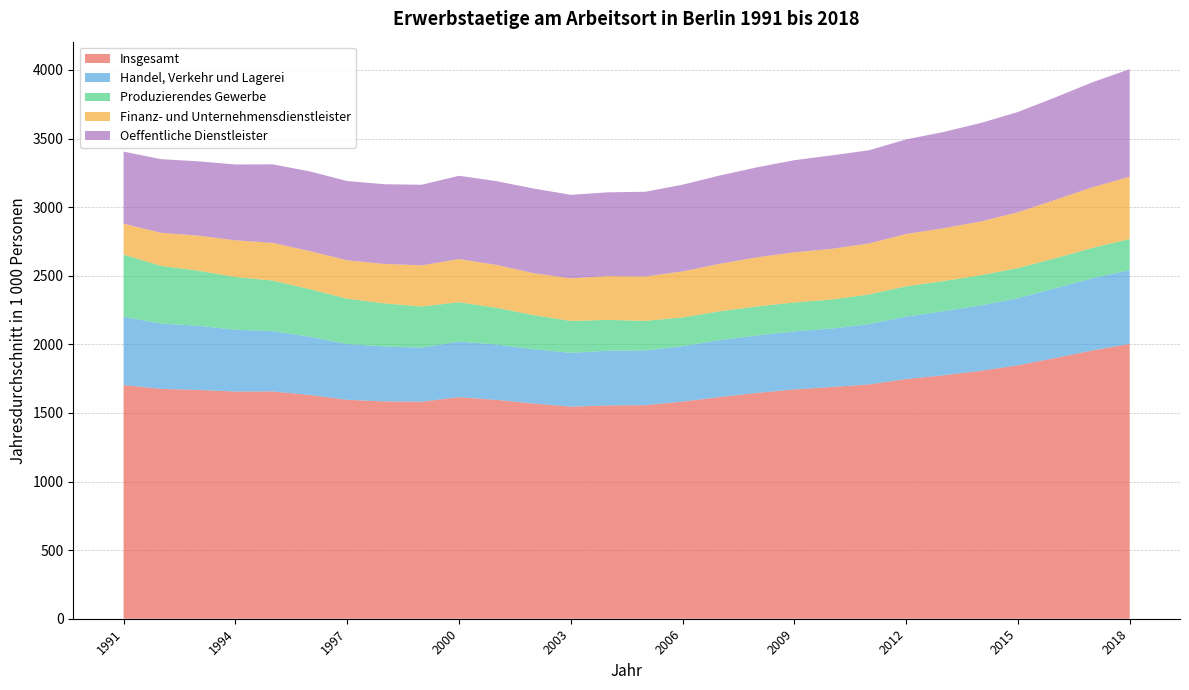

Reading left to right, extract all data points from this chart.

Insgesamt: 1991=1703.2	1992=1675.6	1993=1667.6	1994=1656.1	1995=1656.7	1996=1630.8	1997=1595.8	1998=1584.1	1999=1582.2	2000=1615.0	2001=1595.6	2002=1568.6	2003=1545.7	2004=1554.7	2005=1556.7	2006=1582.5	2007=1616.0	2008=1645.7	2009=1671.5	2010=1689.0	2011=1707.6	2012=1747.2	2013=1774.2	2014=1806.9	2015=1847.1	2016=1900.2	2017=1955.5	2018=2003.4
Handel, Verkehr und Lagerei: 1991=498.4	1992=475.6	1993=468.0	1994=450.5	1995=439.1	1996=424.4	1997=406.5	1998=400.5	1999=393.8	2000=405.2	2001=403.5	2002=395.7	2003=392.4	2004=398.9	2005=398.7	2006=404.0	2007=415.2	2008=419.2	2009=422.6	2010=426.3	2011=440.2	2012=455.1	2013=467.0	2014=476.7	2015=488.9	2016=508.7	2017=525.8	2018=537.9
Produzierendes Gewerbe: 1991=453.1	1992=420.8	1993=401.5	1994=384.4	1995=369.1	1996=346.6	1997=330.6	1998=313.9	1999=299.9	2000=287.2	2001=267.6	2002=249.0	2003=232.6	2004=224.8	2005=215.7	2006=210.0	2007=209.6	2008=211.8	2009=211.3	2010=211.0	2011=216.0	2012=220.7	2013=219.9	2014=220.1	2015=219.9	2016=218.4	2017=221.6	2018=226.5
Finanz- und Unternehmensdienstleister: 1991=224.5	1992=241.4	1993=255.7	1994=267.3	1995=274.9	1996=277.9	1997=280.0	1998=287.8	1999=299.9	2000=314.4	2001=312.8	2002=305.5	2003=310.6	2004=319.3	2005=323.7	2006=335.0	2007=346.4	2008=357.8	2009=365.4	2010=369.8	2011=371.6	2012=381.2	2013=385.3	2014=391.9	2015=406.8	2016=425.6	2017=442.1	2018=454.2
Oeffentliche Dienstleister: 1991=525.9	1992=536.6	1993=541.5	1994=552.7	1995=572.4	1996=580.8	1997=577.7	1998=580.9	1999=587.5	2000=607.0	2001=610.5	2002=617.3	2003=608.9	2004=610.5	2005=617.5	2006=632.4	2007=643.9	2008=655.9	2009=671.7	2010=681.3	2011=679.2	2012=689.5	2013=701.5	2014=717.7	2015=731.1	2016=747.0	2017=765.3	2018=784.1